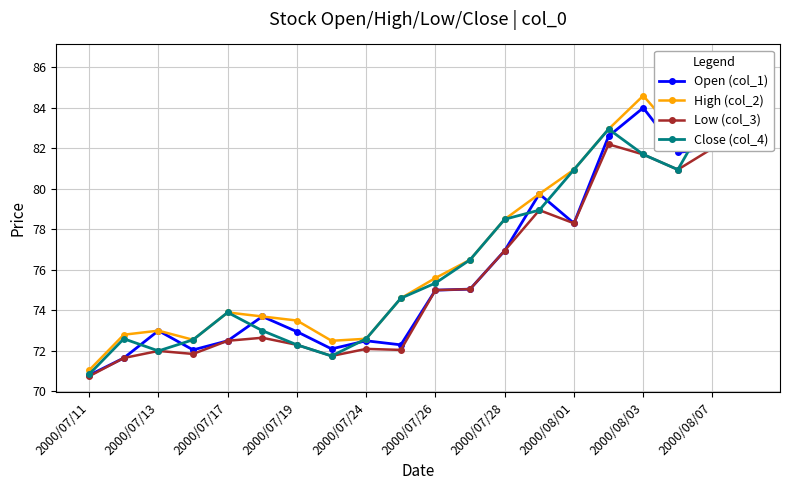

Which category has the lowest value in the Close (col_4) series?

2000/07/11